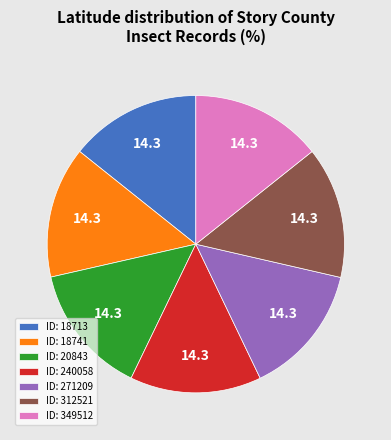

Is it true that ID: 20843 is 14% of the pie?

True